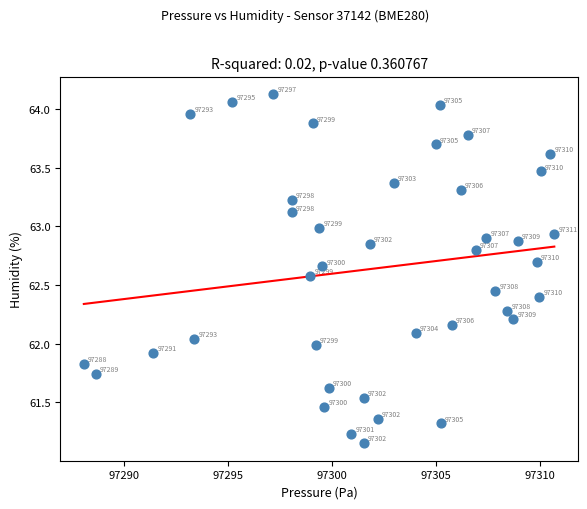

What is the range of Y values (max minus min)?

3.0